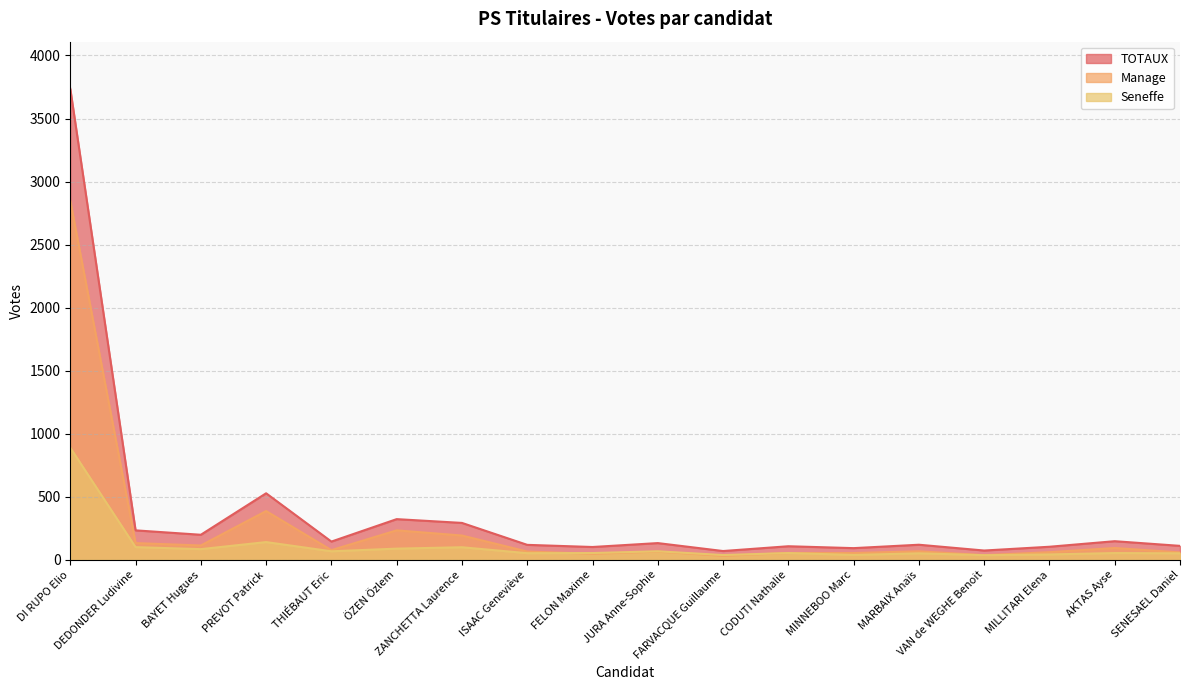

What is the spread (max minus min) of values at ÖZEN Özlem?

234